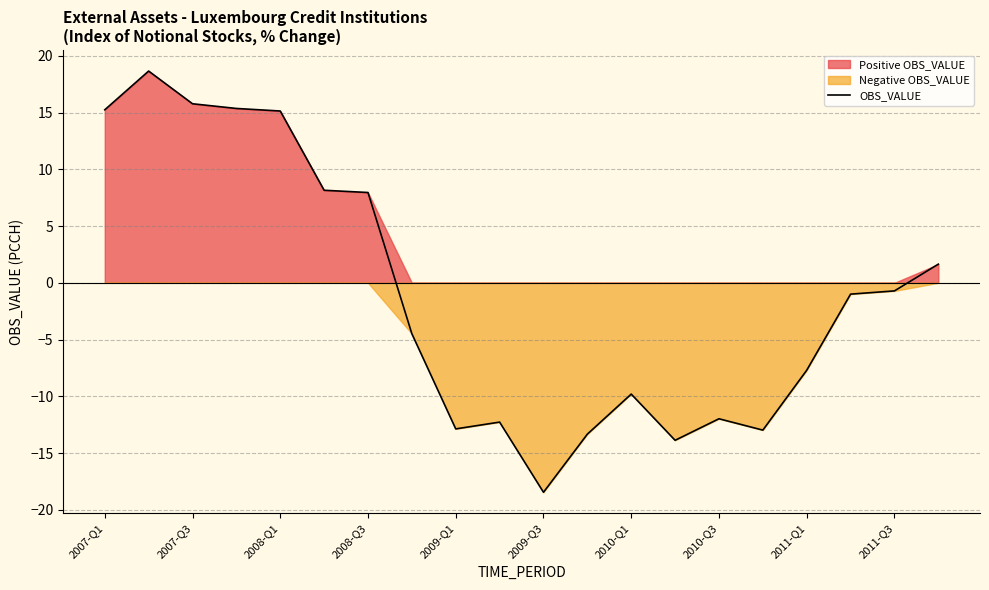

What is the smallest value displayed?

-18.4